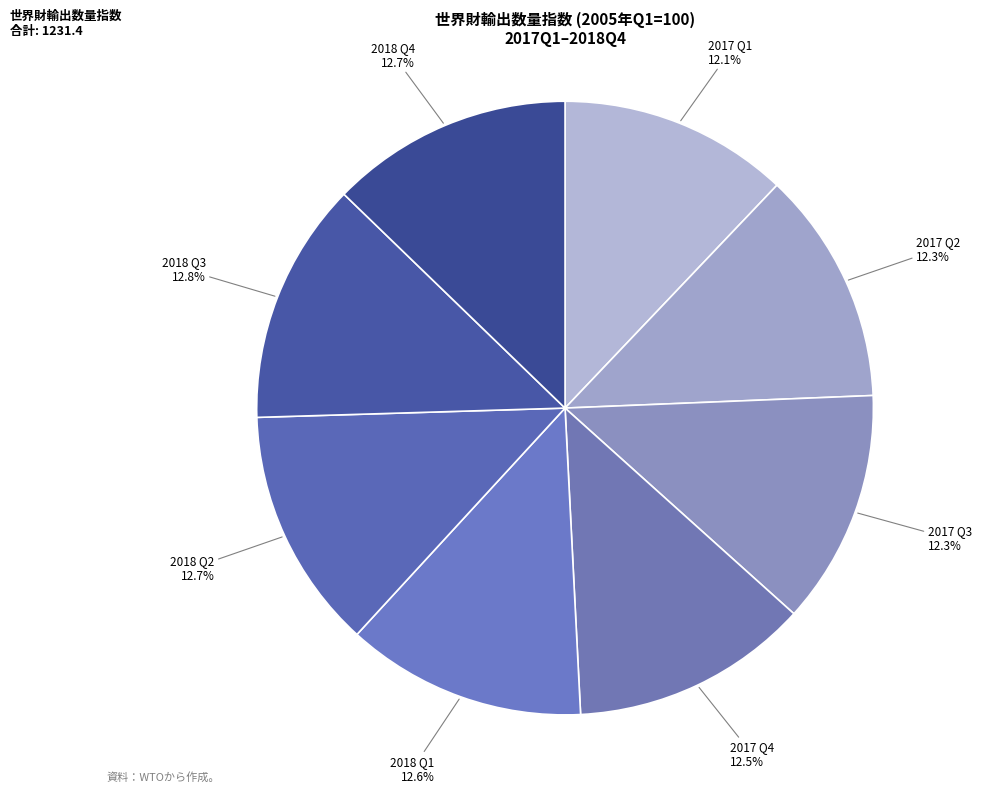

Between 2017 Q1 and 2018 Q2, which is larger?

2018 Q2